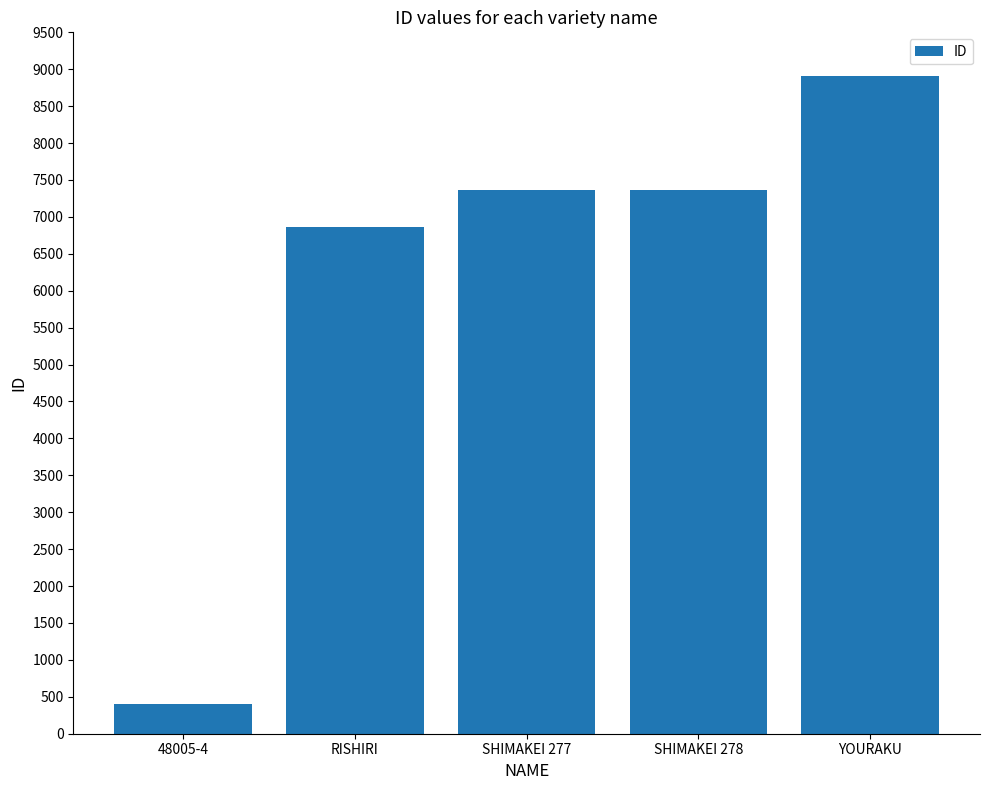

What is the average value?

6182